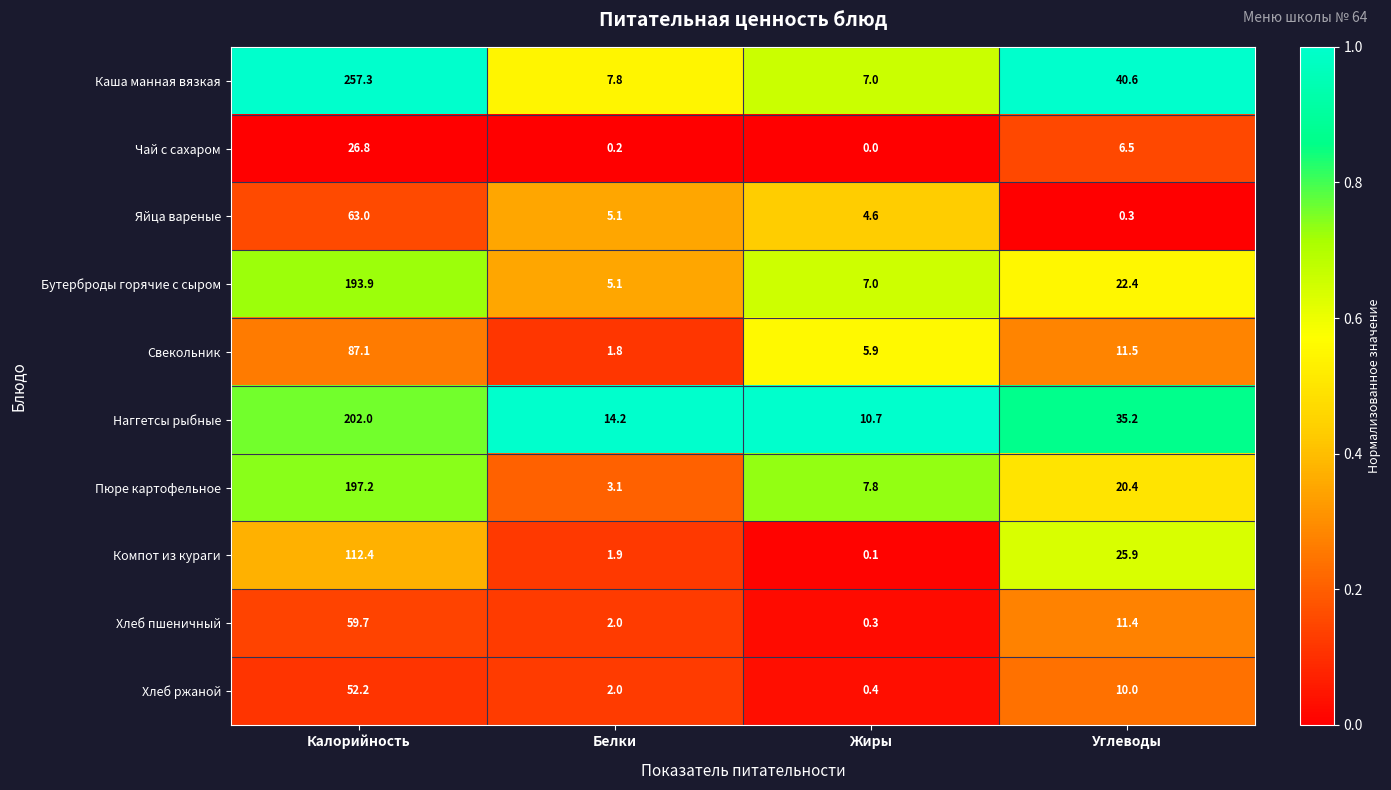

What is the sum of the Хлеб пшеничный values at Жиры and Углеводы?

11.7